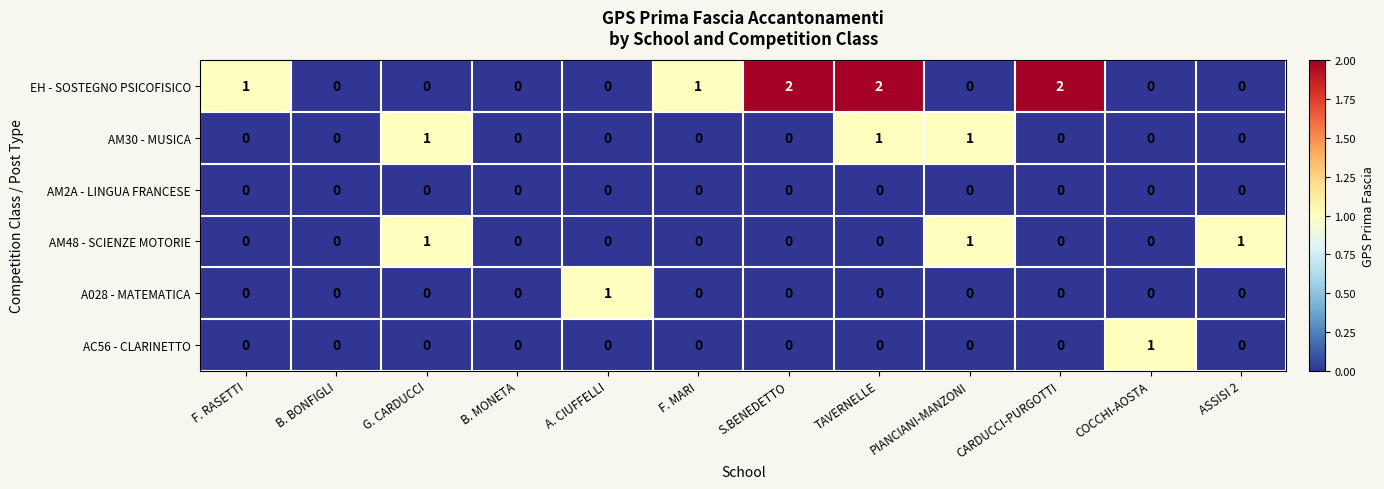

At which category is the sum across all series the highest?

TAVERNELLE